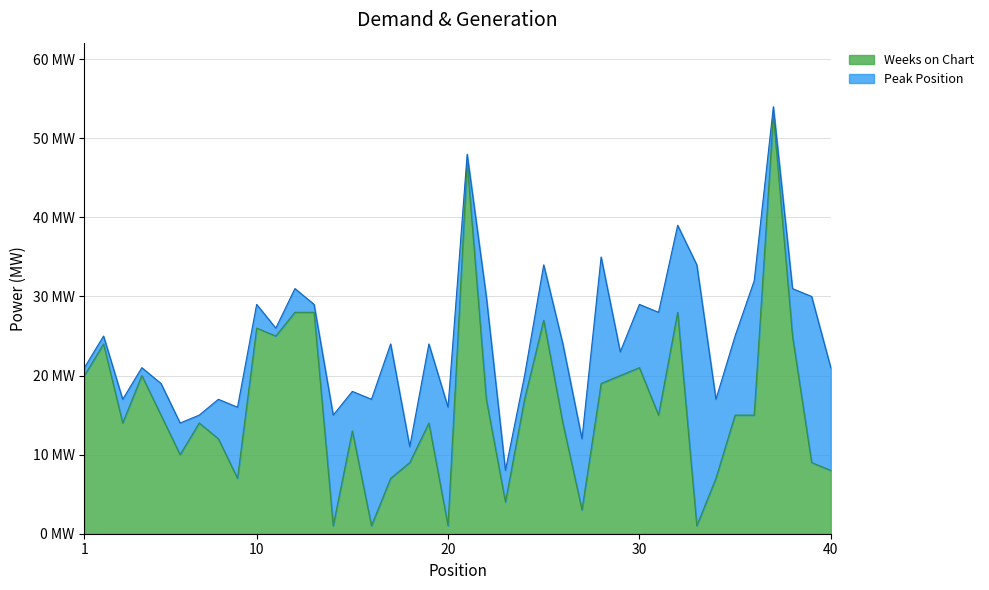

What is the sum of all values?

654